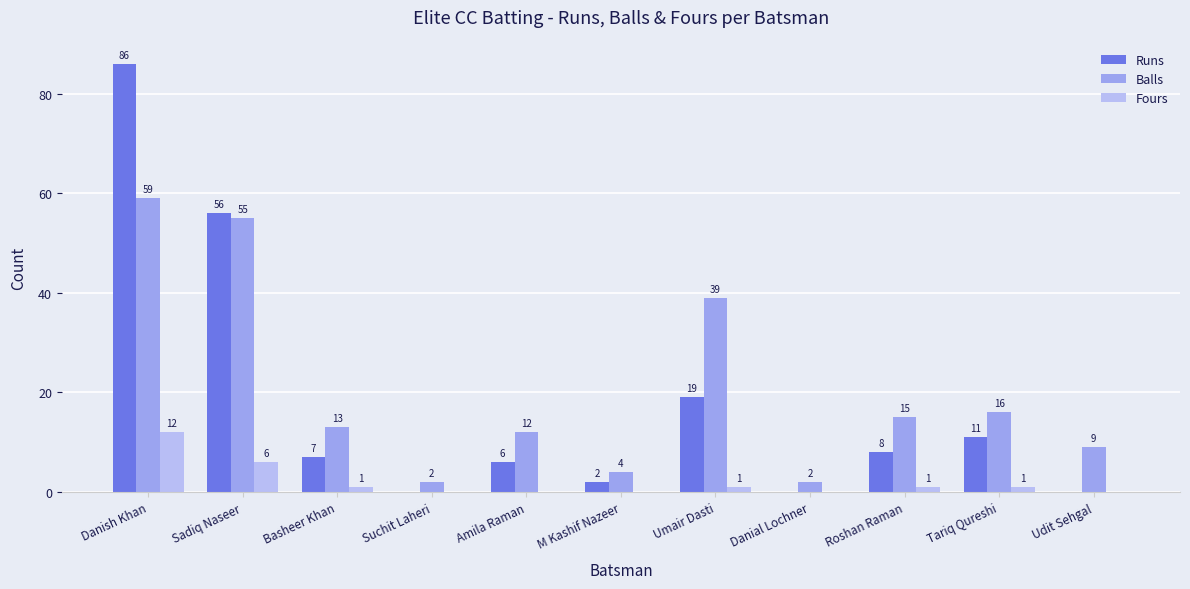

How many distinct data groups are displayed?

3